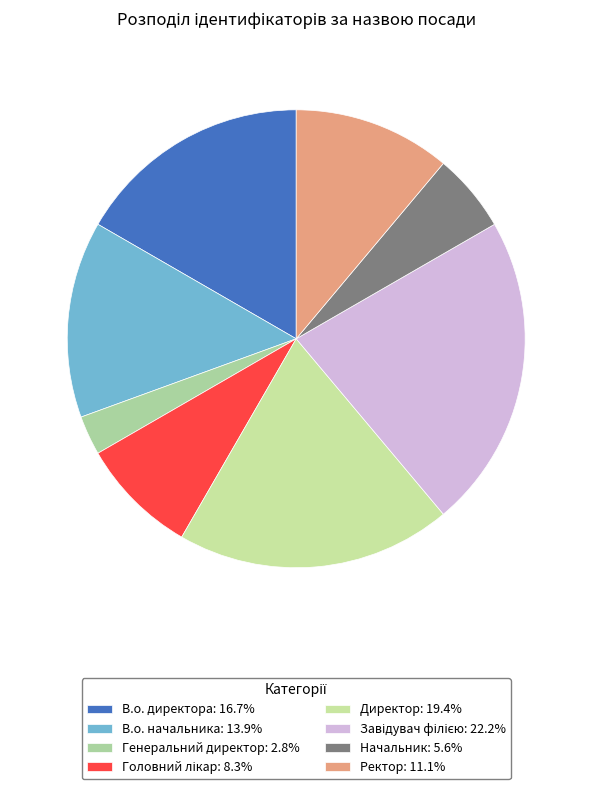

How many slices are in this pie chart?

8